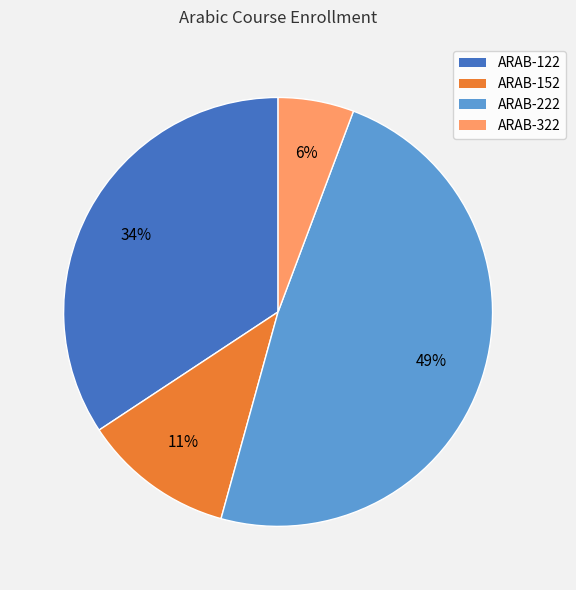

Which slice is the smallest?

ARAB-322